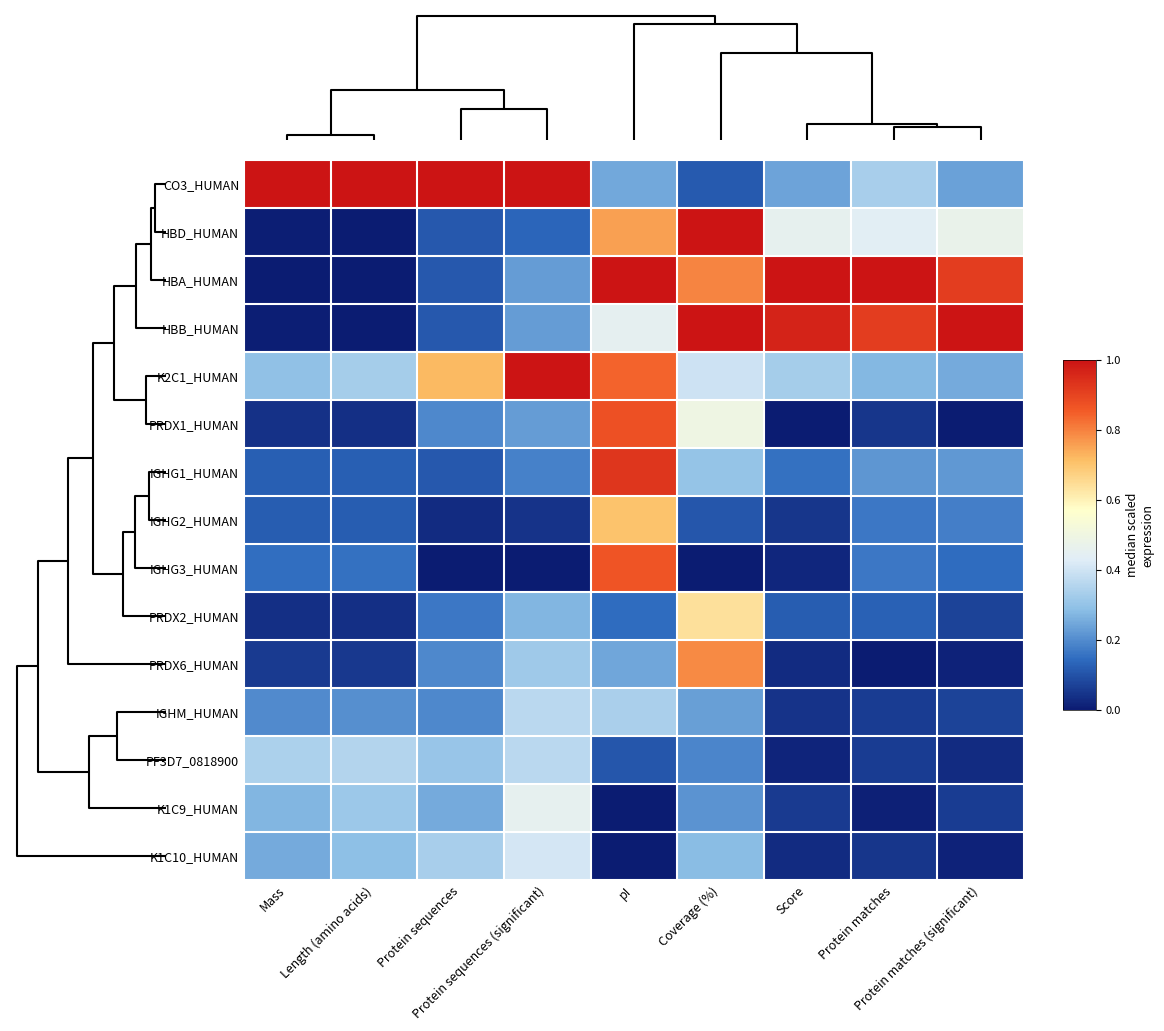

At Protein matches (significant), list the series in order from smallest to largest.

PRDX1_HUMAN, PRDX6_HUMAN, K1C10_HUMAN, PF3D7_0818900, K1C9_HUMAN, PRDX2_HUMAN, IGHM_HUMAN, IGHG3_HUMAN, IGHG2_HUMAN, IGHG1_HUMAN, CO3_HUMAN, K2C1_HUMAN, HBD_HUMAN, HBA_HUMAN, HBB_HUMAN